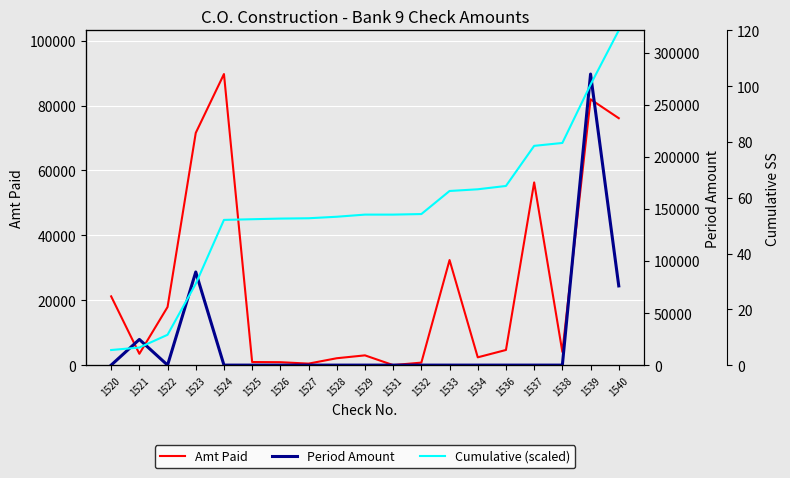

Reading right to left, what are all the values shown in this chart?

Amt Paid: 76100.0	81921.9	4070.0	56299.3	4666.1	2400.0	32379.0	771.5	4.0	3005.0	2118.8	462.6	896.9	947.0	89705.2	71565.4	17909.8	3489.1	21190.0
Period Amount: 76100.0	279647.4	0.0	0.0	0.0	0.0	0.0	0.0	0.0	0.0	0.0	0.0	0.0	0.0	0.0	89475.2	0.0	24679.1	0.0
Cumulative (scaled): 120.0	100.6	79.6	78.6	64.2	63.0	62.4	54.2	54.0	54.0	53.2	52.6	52.5	52.3	52.1	29.2	10.9	6.3	5.4